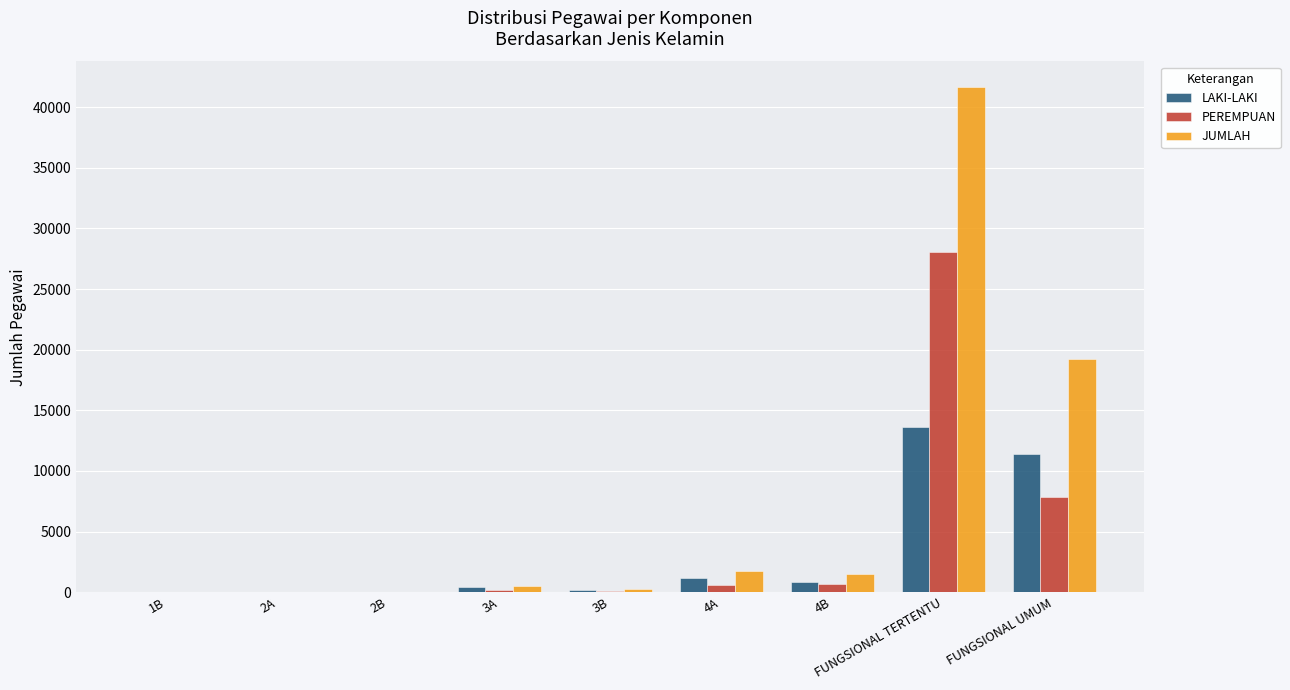

How many series are shown in this chart?

3